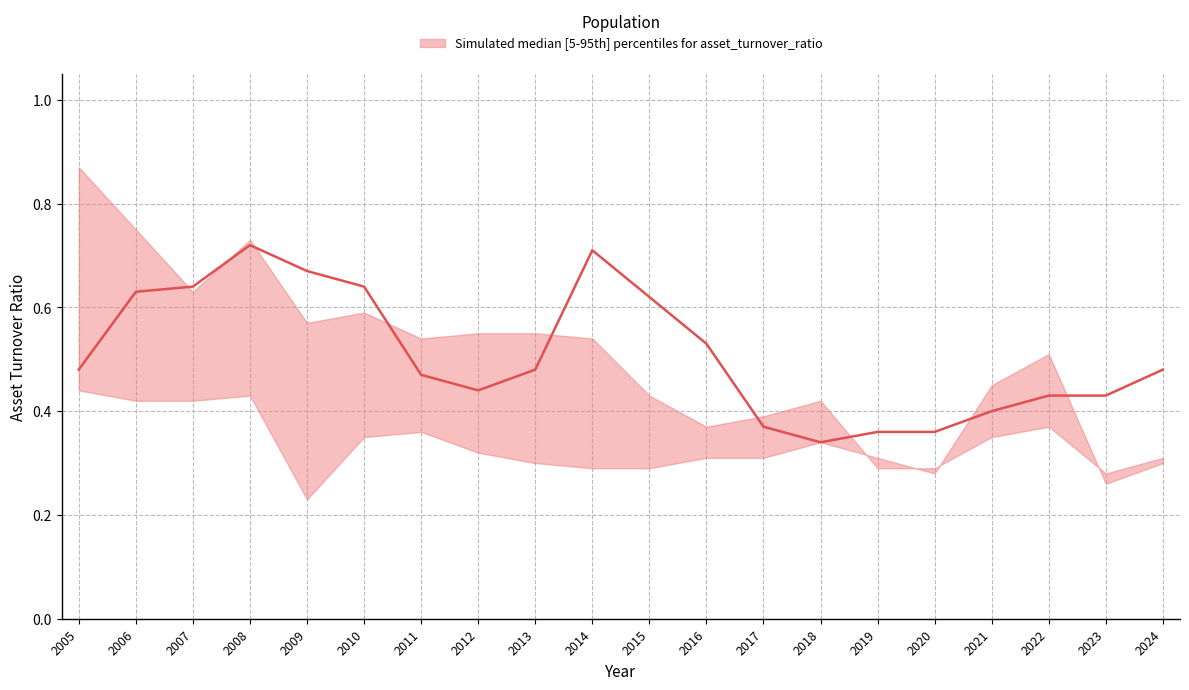

Reading left to right, list all the values displayed in this chart.

0.5	0.6	0.6	0.7	0.7	0.6	0.5	0.4	0.5	0.7	0.6	0.5	0.4	0.3	0.4	0.4	0.4	0.4	0.4	0.5